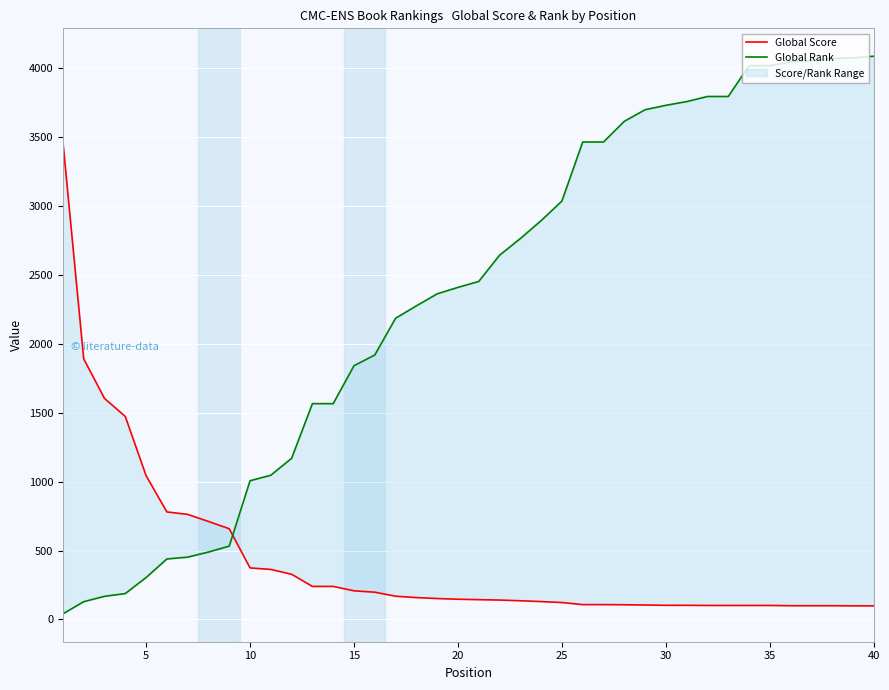

The value of Global Rank at 35 is 4043. True or false?

True